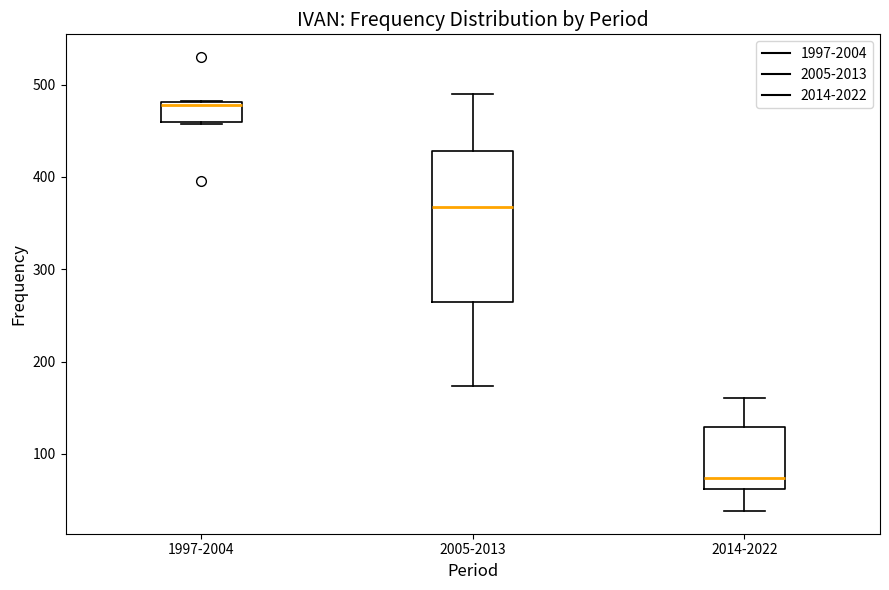

Which box's median line is the highest?

1997-2004